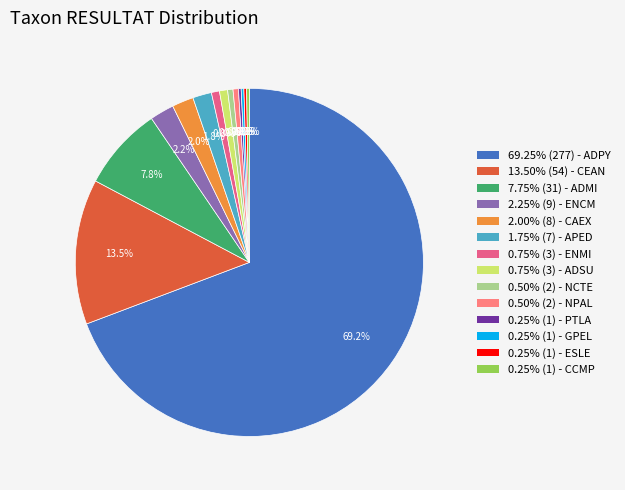

Does 0.75% (3) - ENMI account for over 50% of the chart?

No